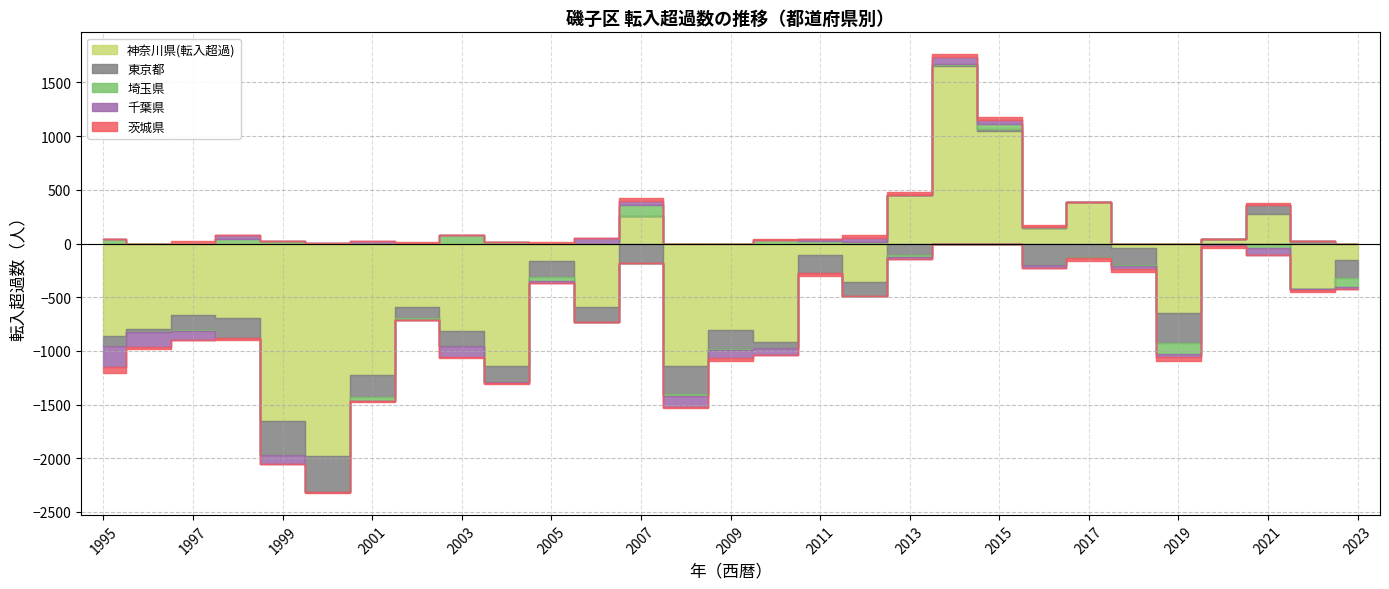

Reading right to left, transcribe all the data shown in this chart.

神奈川県(転入超過): -158	-421	271	41	-645	-46	388	145	1046	1654	451	-355	-111	-913	-806	-1137	252	-589	-163	-1140	-815	-593	-1224	-1980	-1652	-690	-663	-800	-864
東京都: -167	23	89	2	-286	-154	-129	-202	18	7	-104	-136	-165	-62	-178	-265	-182	-140	-151	-147	-144	-105	-202	-339	-316	-188	-145	-22	-89
埼玉県: -76	1	-42	-2	-102	-8	-9	10	53	14	-22	13	21	33	-9	-15	104	-1	-34	15	75	-16	-38	4	21	40	-5	-4	40
千葉県: -19	-10	-62	-22	-22	-31	0	-24	30	66	-16	34	19	-66	-77	-106	43	48	-19	-11	-97	6	21	4	-86	41	-82	-138	-199
茨城県: -2	-25	16	-19	-40	-22	-27	16	32	22	31	36	-30	7	-25	-12	24	2	16	-14	-9	7	-13	-5	-3	-18	26	-18	-59